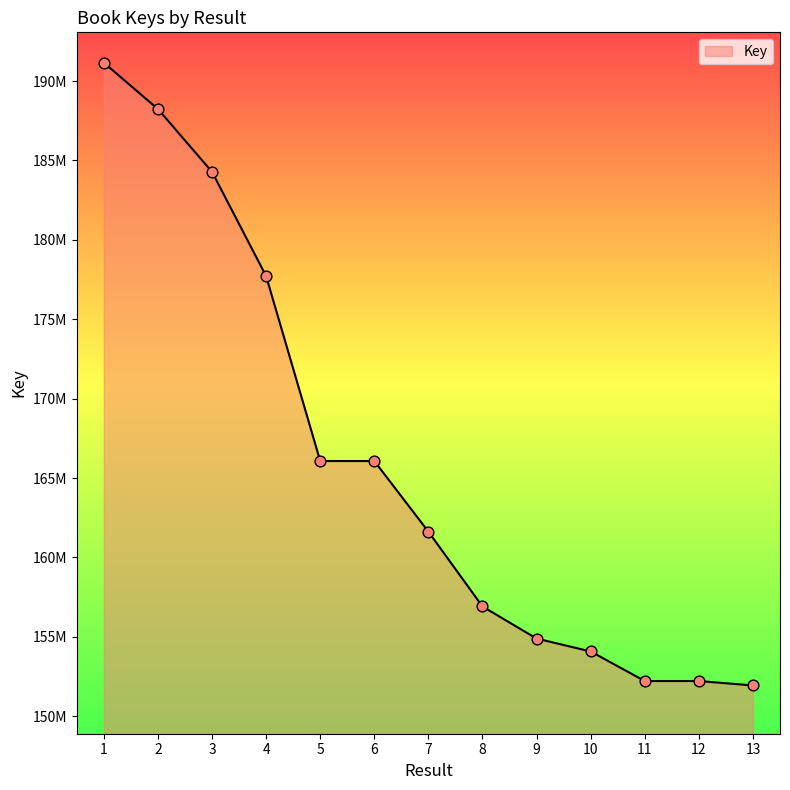

What is the change in value from 5 to 9?

-11180690